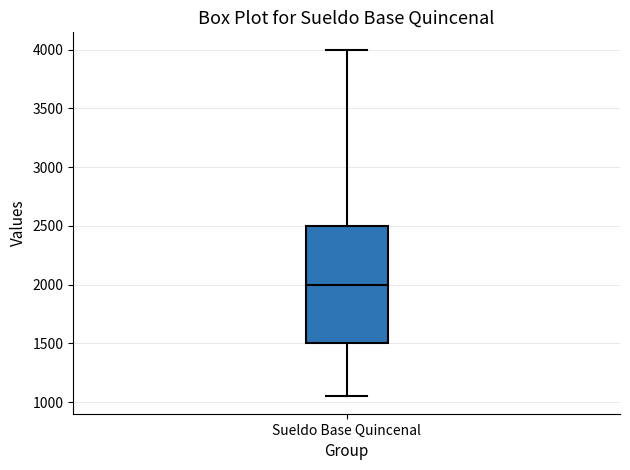

Read this box plot against the y-axis: the position of the median line, the range covered by the box, and the ends of both whiskers. The values are not printed on the chart, so give them approximately, as read against the axis.

median 2000, box 1500 to 2500, whiskers 1050 to 4000